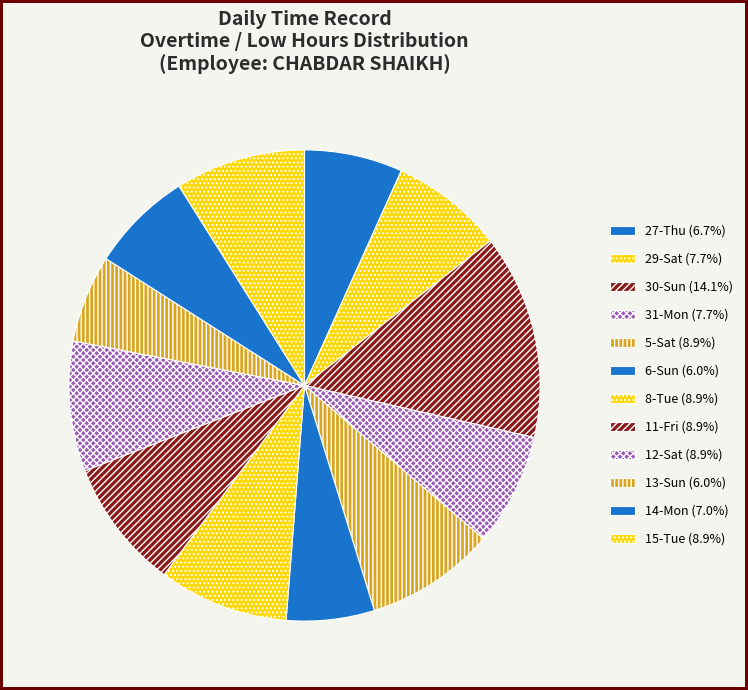

What is the largest slice in the pie chart?

30-Sun Low